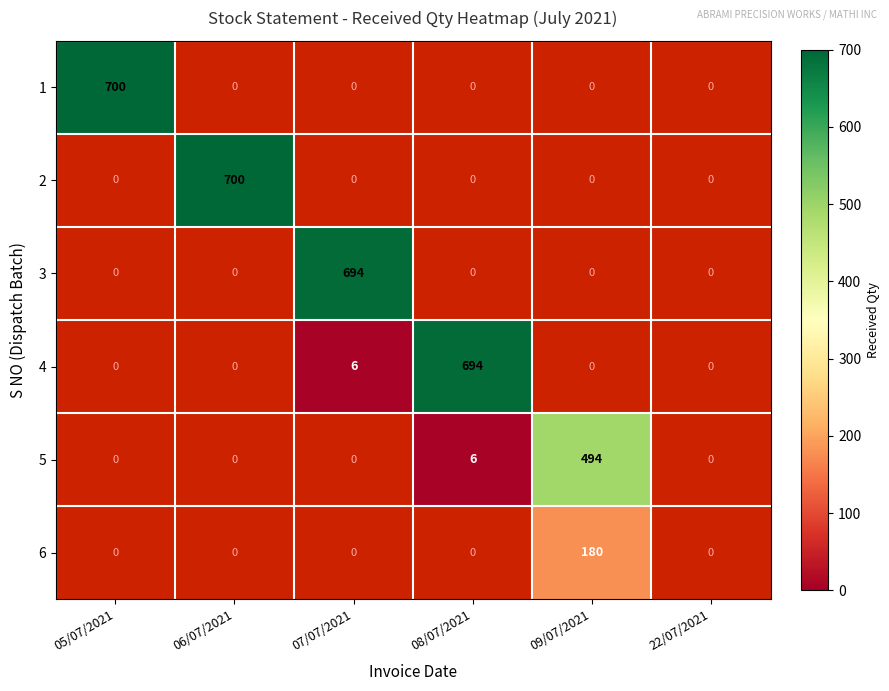

True or false: 4 has a value of 2 at 07/07/2021.

False